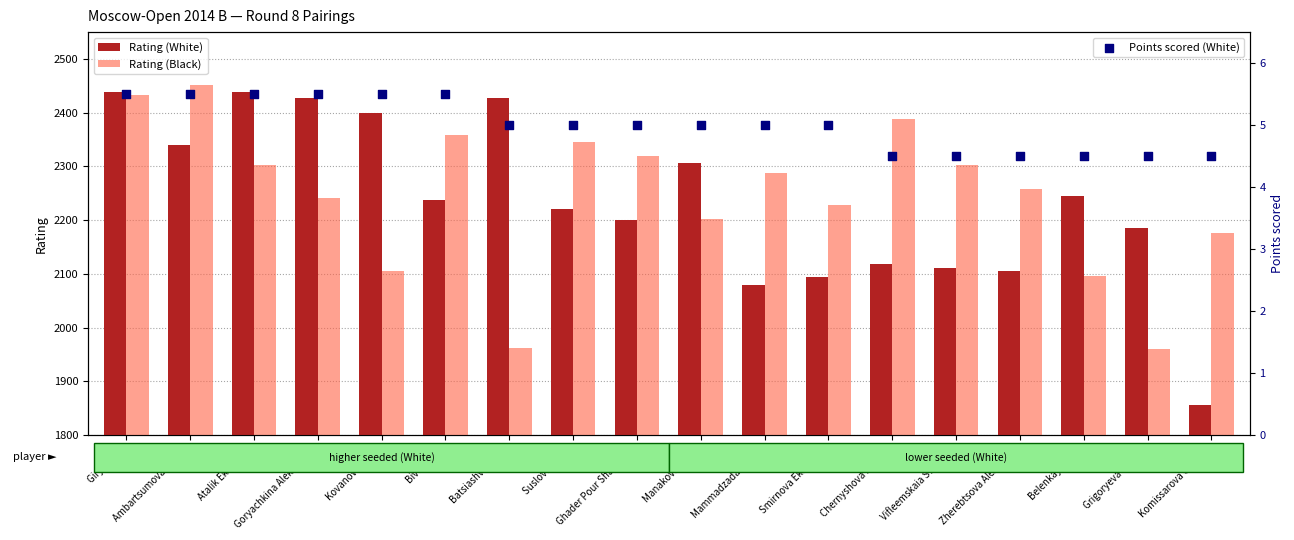

What are all the series names shown in the legend?

Rating (White), Rating (Black), Points scored (White)